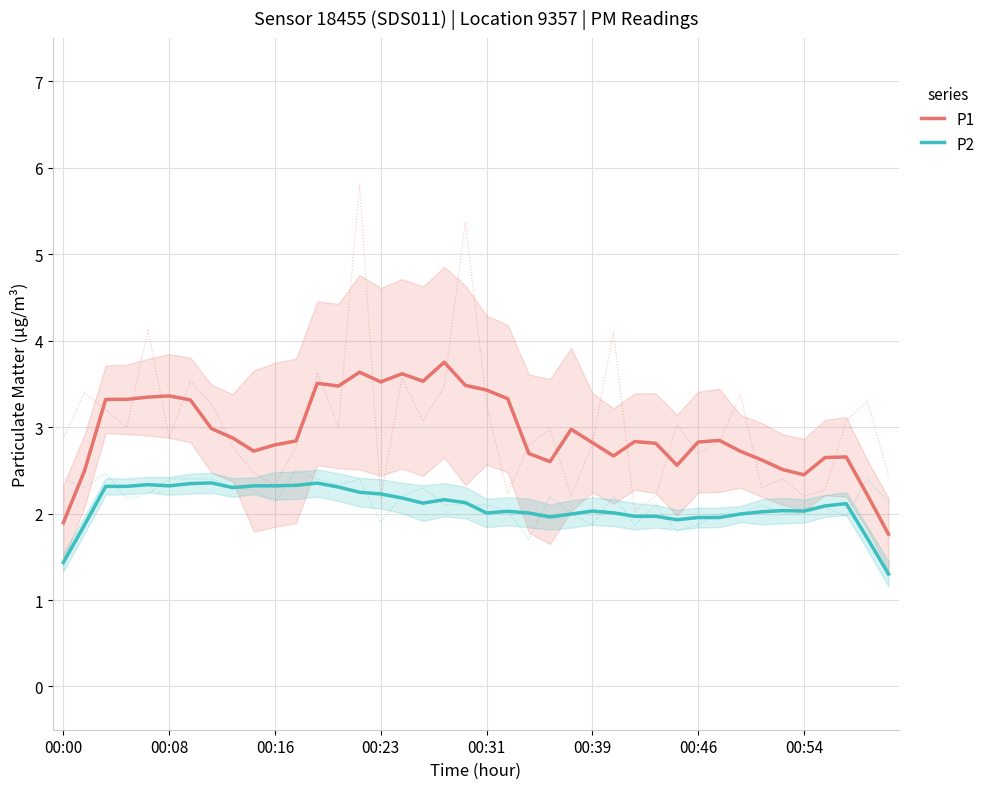

What is the difference between the maximum and second lowest values in the P2 series?

0.9